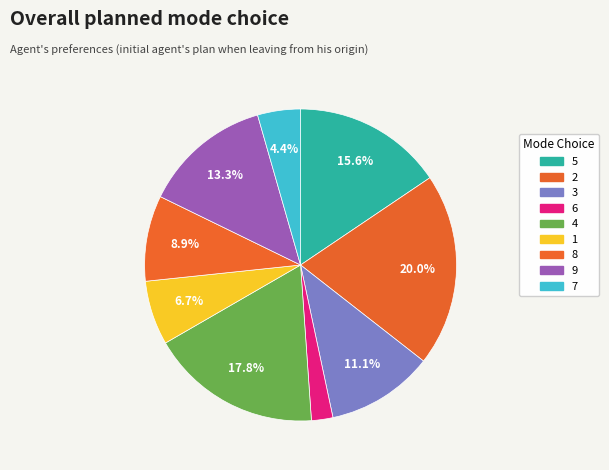

Rank the categories by value from lowest to highest.

6, 7, 1, 8, 3, 9, 5, 4, 2